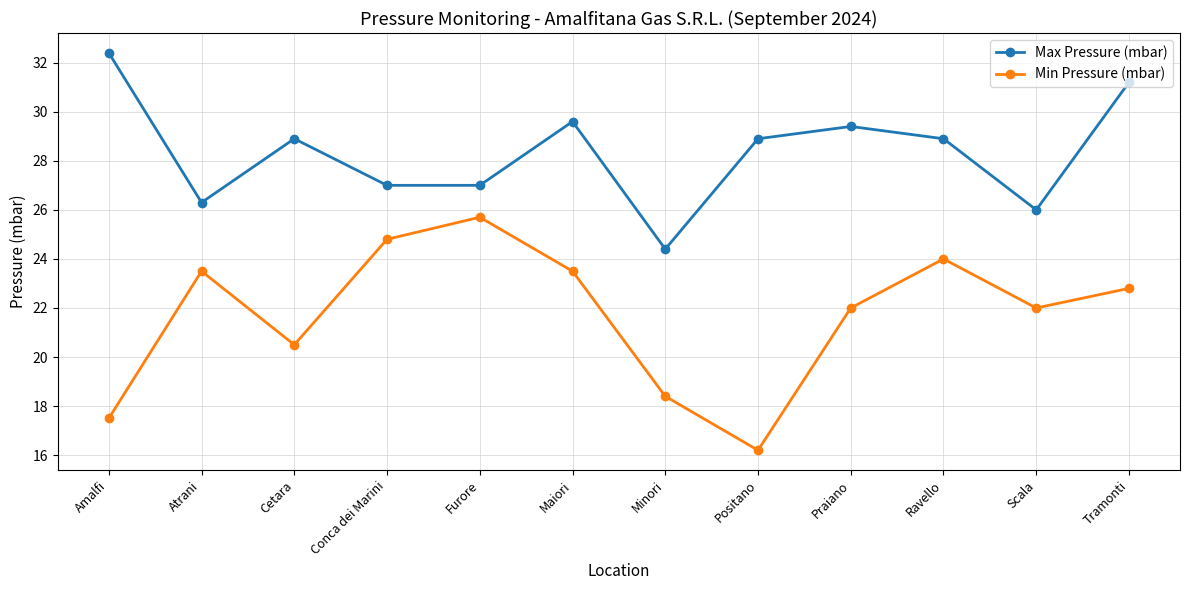

True or false: Max Pressure (mbar) and Min Pressure (mbar) intersect in this chart.

False